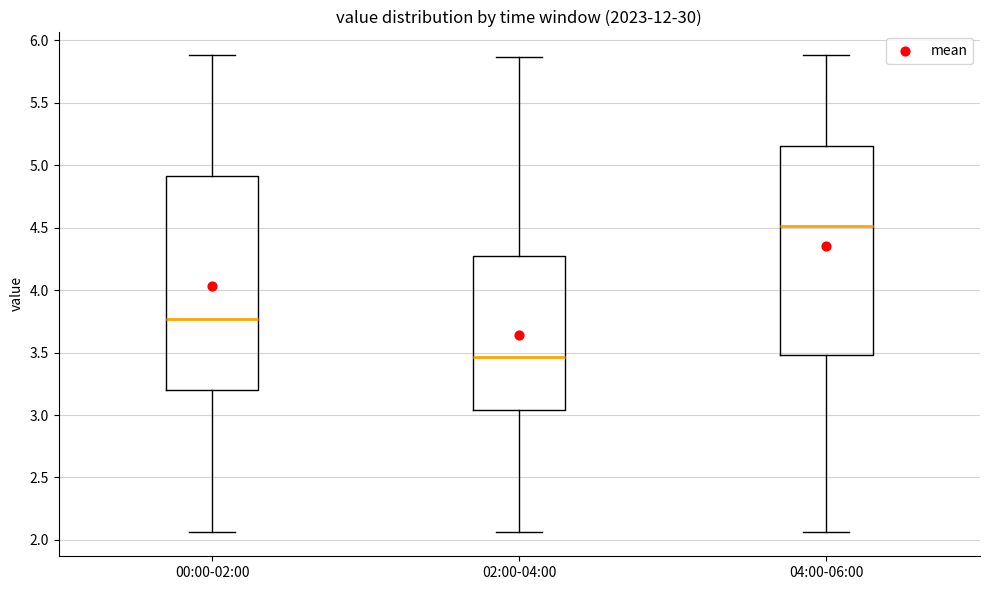

Where is the lower edge of the box for 00:00-02:00 on the y-axis? The values are not printed on the chart, so give them approximately, as read against the axis.

3.20